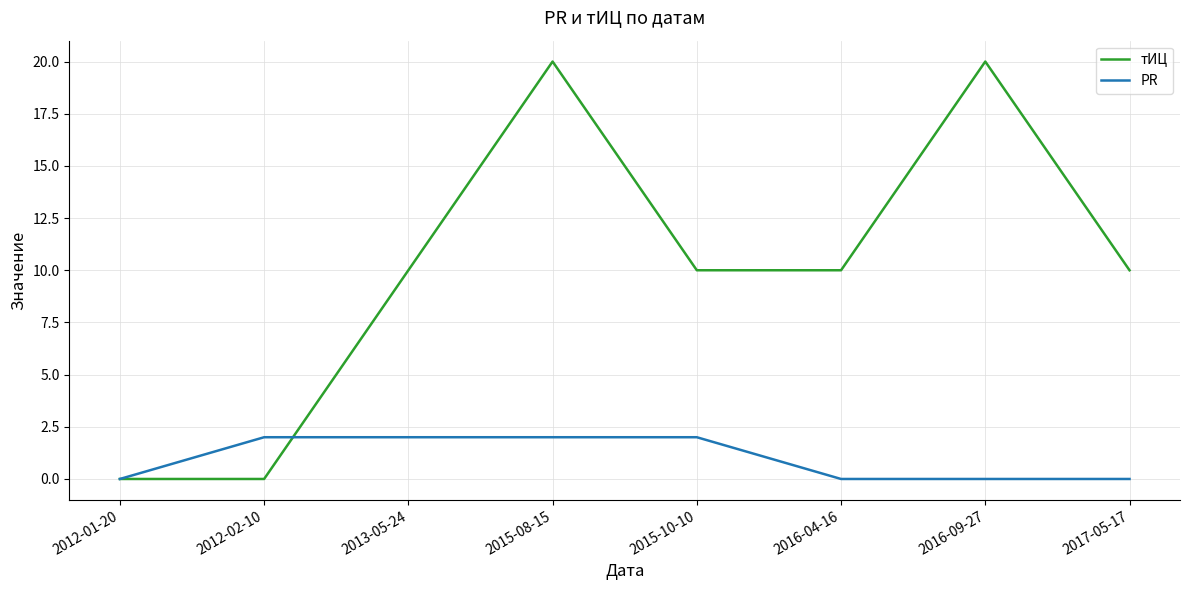

What position from the left is 2017-05-17?

8